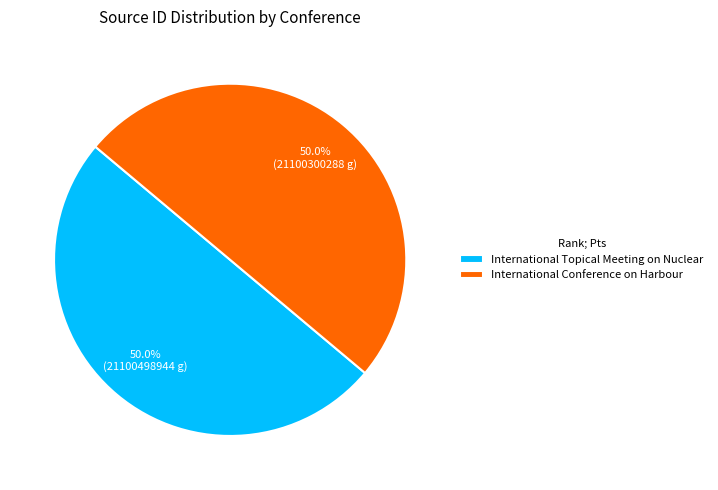

To the nearest percent, what is the combined percentage of International Conference on Harbour and International Topical Meeting on Nuclear?

100%